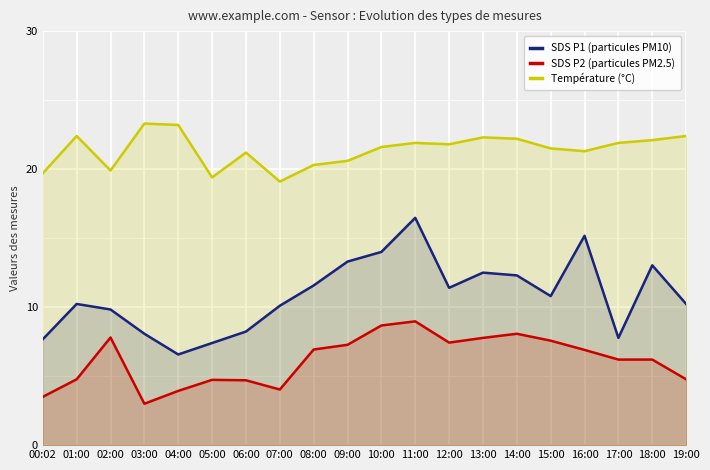

Reading left to right, what are all the values shown in this chart?

SDS P1 (particules PM10): 00:02=7.7	01:00=10.2	02:00=9.8	03:00=8.1	04:00=6.6	05:00=7.4	06:00=8.2	07:00=10.1	08:00=11.6	09:00=13.3	10:00=14.0	11:00=16.5	12:00=11.4	13:00=12.5	14:00=12.3	15:00=10.8	16:00=15.2	17:00=7.8	18:00=13.0	19:00=10.2
SDS P2 (particules PM2.5): 00:02=3.5	01:00=4.8	02:00=7.8	03:00=3.0	04:00=3.9	05:00=4.7	06:00=4.7	07:00=4.0	08:00=6.9	09:00=7.3	10:00=8.7	11:00=9.0	12:00=7.4	13:00=7.8	14:00=8.1	15:00=7.6	16:00=6.9	17:00=6.2	18:00=6.2	19:00=4.8
Température (°C): 00:02=19.7	01:00=22.4	02:00=19.9	03:00=23.3	04:00=23.2	05:00=19.4	06:00=21.2	07:00=19.1	08:00=20.3	09:00=20.6	10:00=21.6	11:00=21.9	12:00=21.8	13:00=22.3	14:00=22.2	15:00=21.5	16:00=21.3	17:00=21.9	18:00=22.1	19:00=22.4